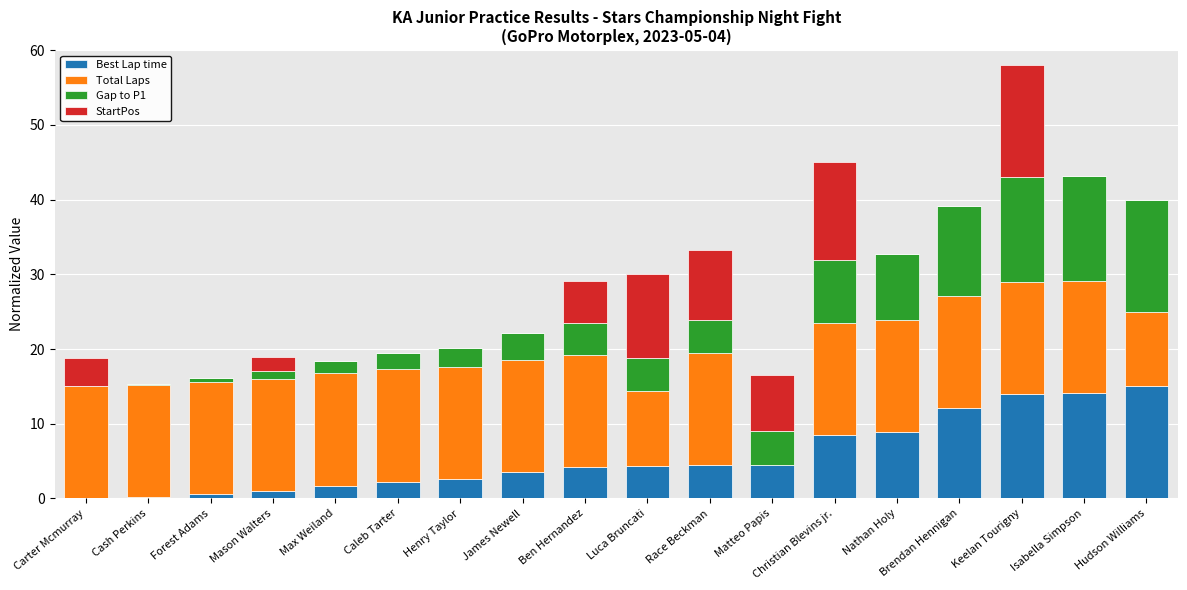

Are the bars grouped side by side (vs. stacked)?

No